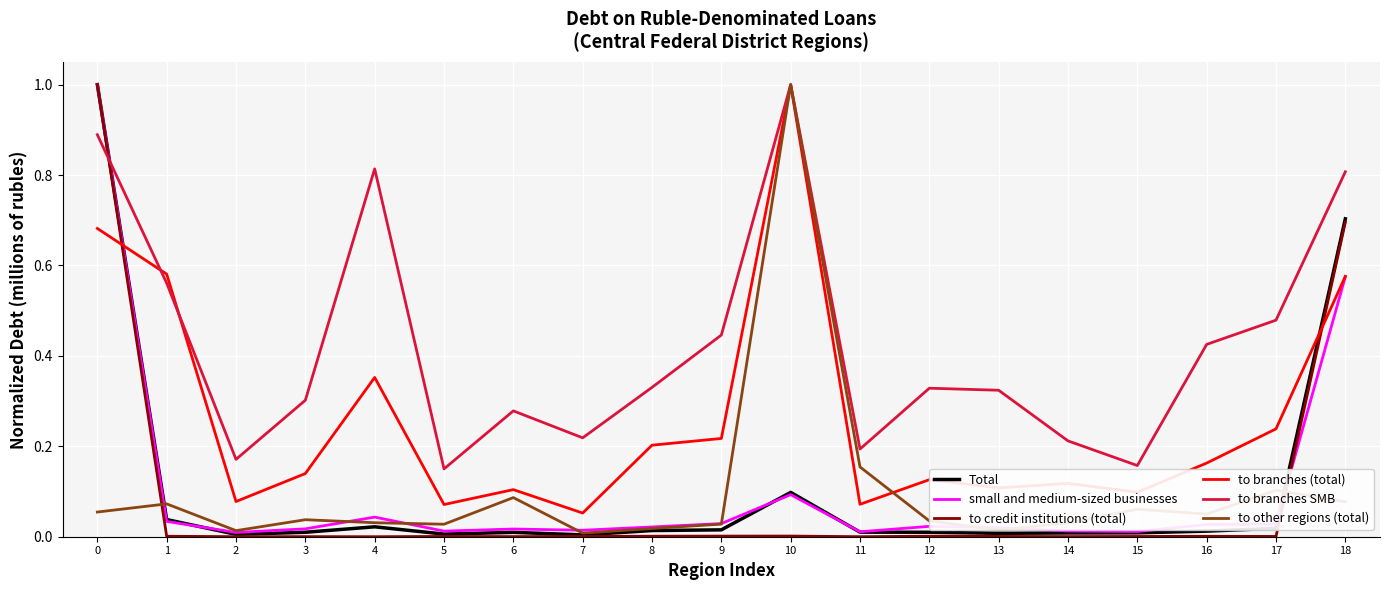

Between 8 and 14, which series saw the biggest shift?

to branches SMB